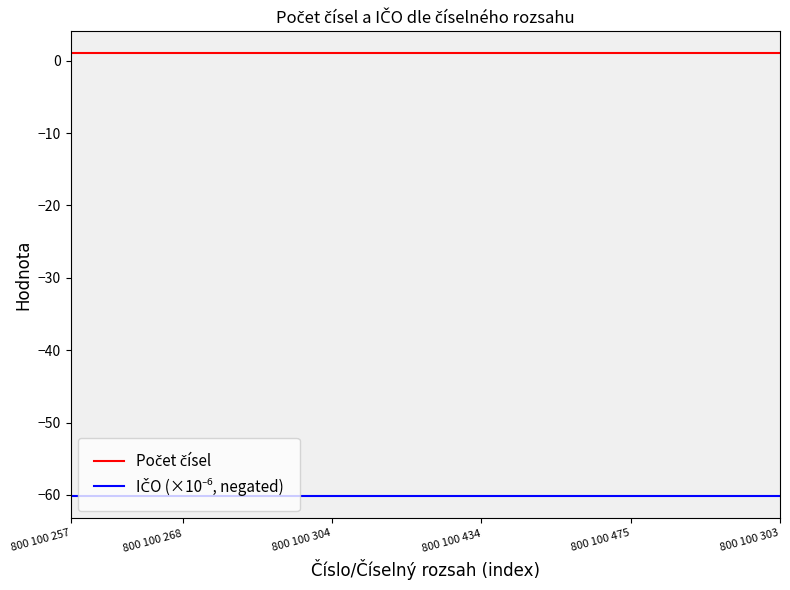

What is the minimum value shown in the chart?

-60.2